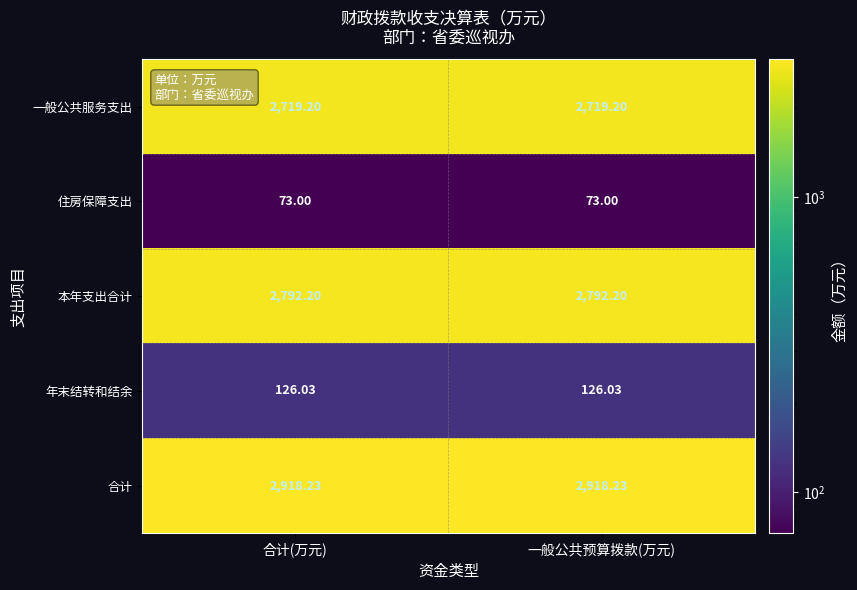

Which series has the largest total across all categories?

合计